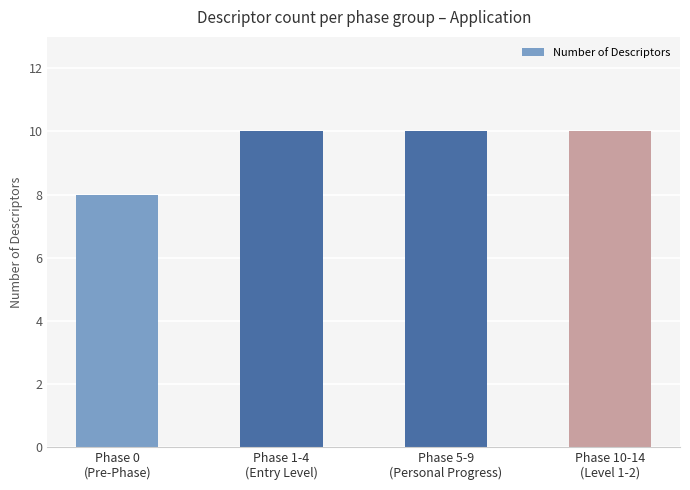

Is it true that the value at Phase 10-14
(Level 1-2) is 10?

True